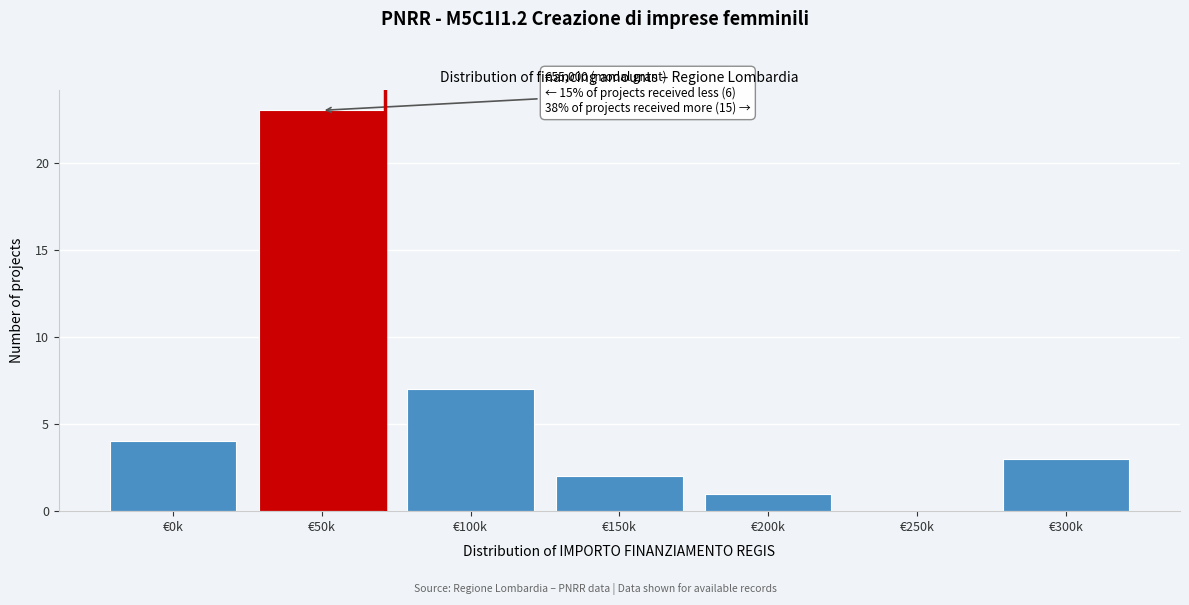

Reading left to right, what are all the values shown in this chart?

€0k=4	€50k=23	€100k=7	€150k=2	€200k=1	€250k=0	€300k=3